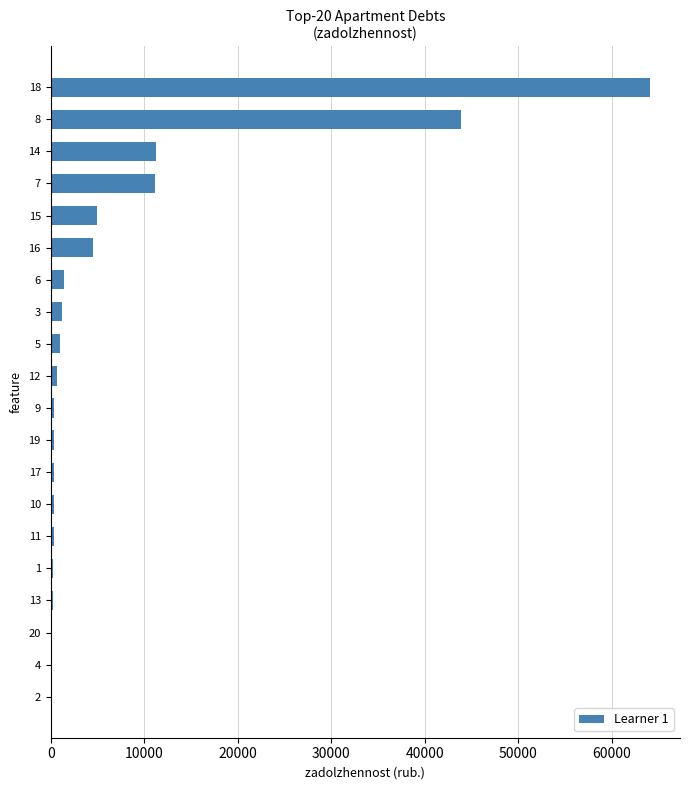

Is it true that the value at 6 is 1411.9?

True